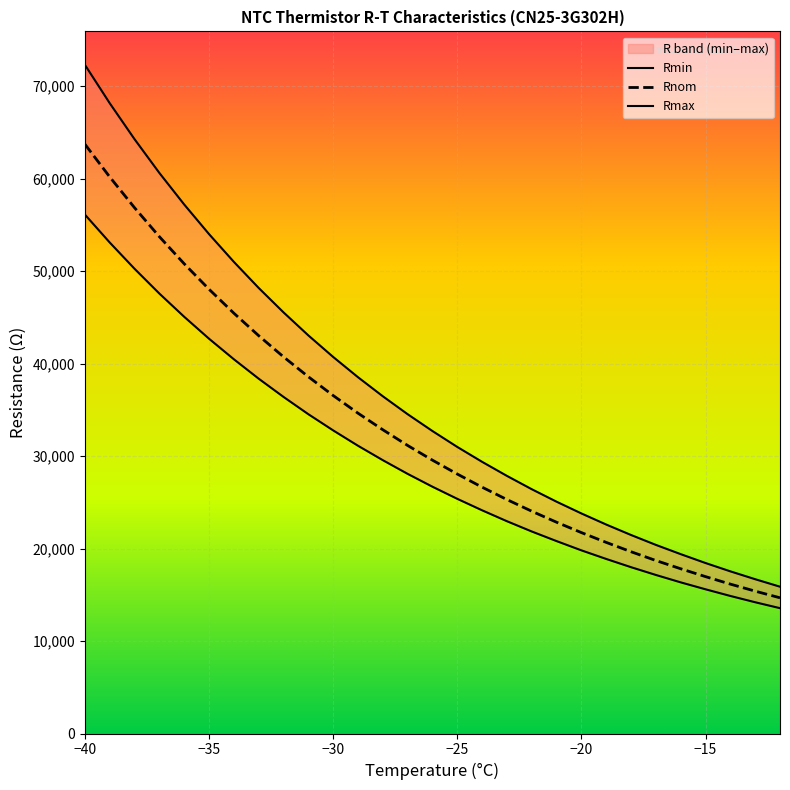

Which category has the highest value across all series?

−40